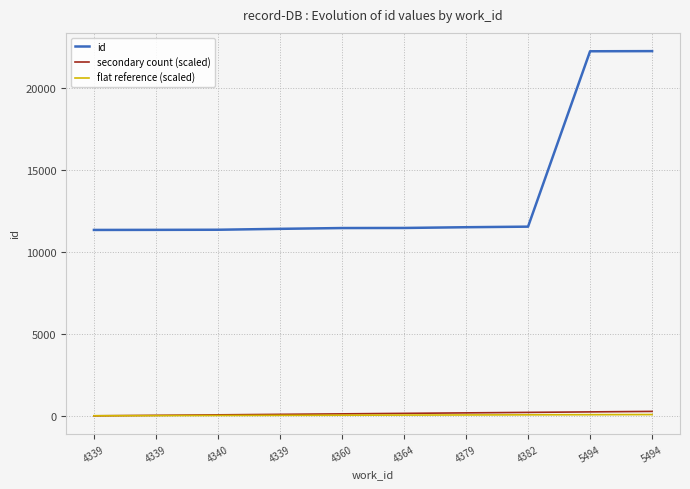

True or false: secondary count (scaled) and id intersect in this chart.

False